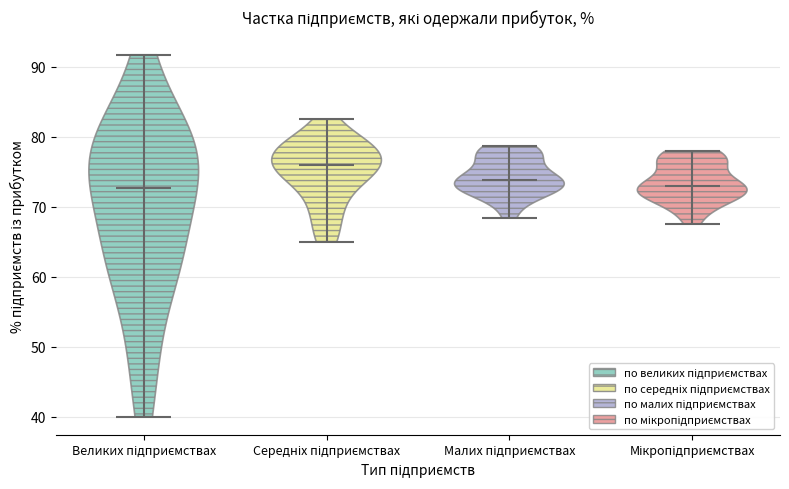

Reading left to right, read every violin against the y-axis: where its median line is, and the lowest and highest points it reaches. The values are not printed on the chart, so give them approximately, as read against the axis.

Великих підприємствах: median line 73, lowest point 40, highest point 92
Середніх підприємствах: median line 76, lowest point 65, highest point 83
Малих підприємствах: median line 74, lowest point 68, highest point 79
Мікропідприємствах: median line 73, lowest point 68, highest point 78